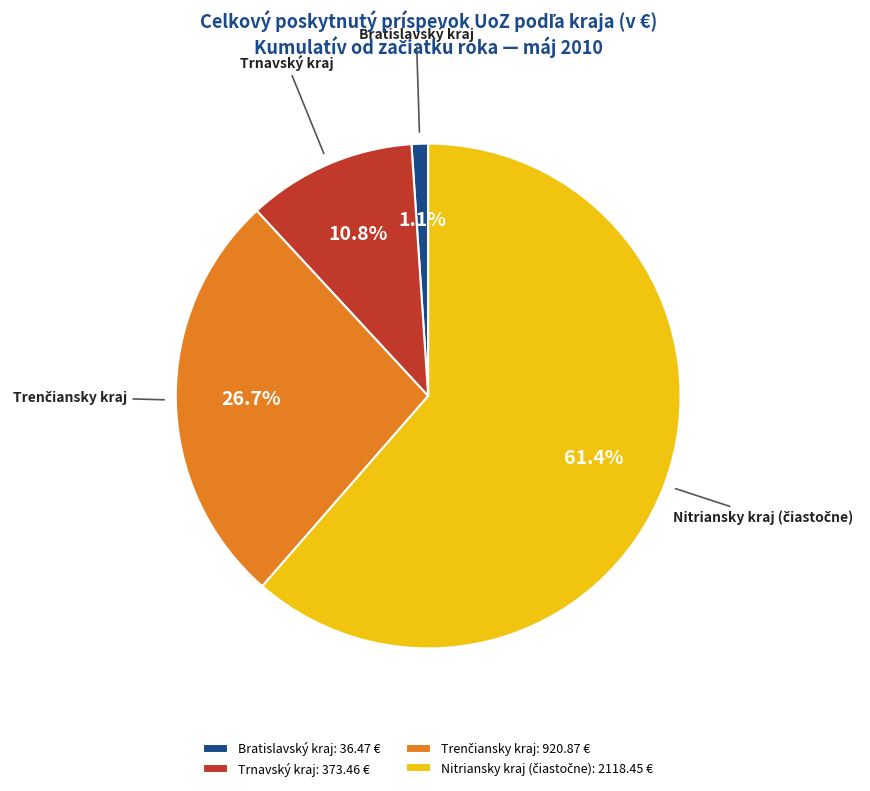

Does any single category account for the majority?

Yes